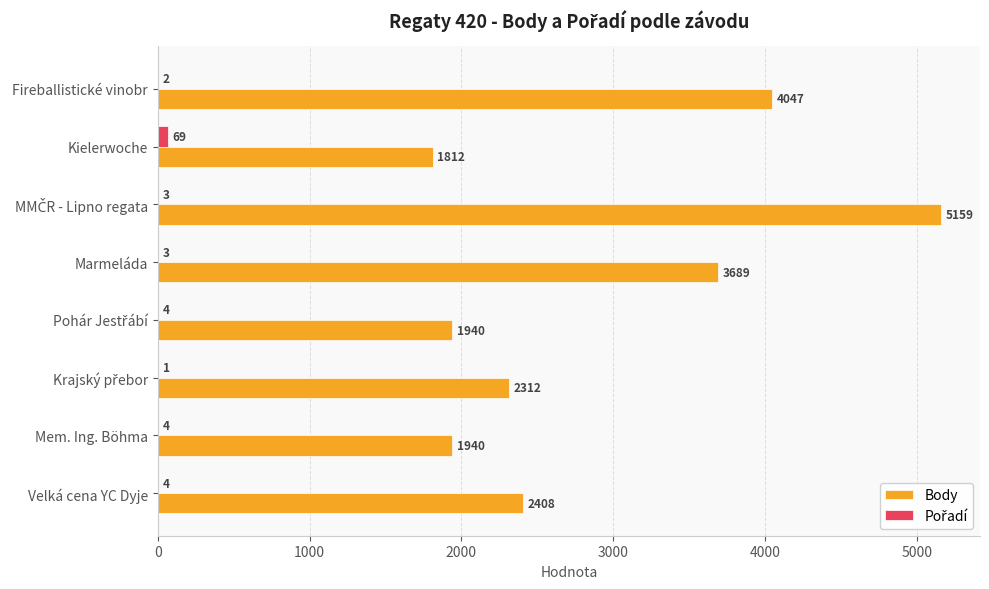

At which label is Body closest to 3485?

Marmeláda